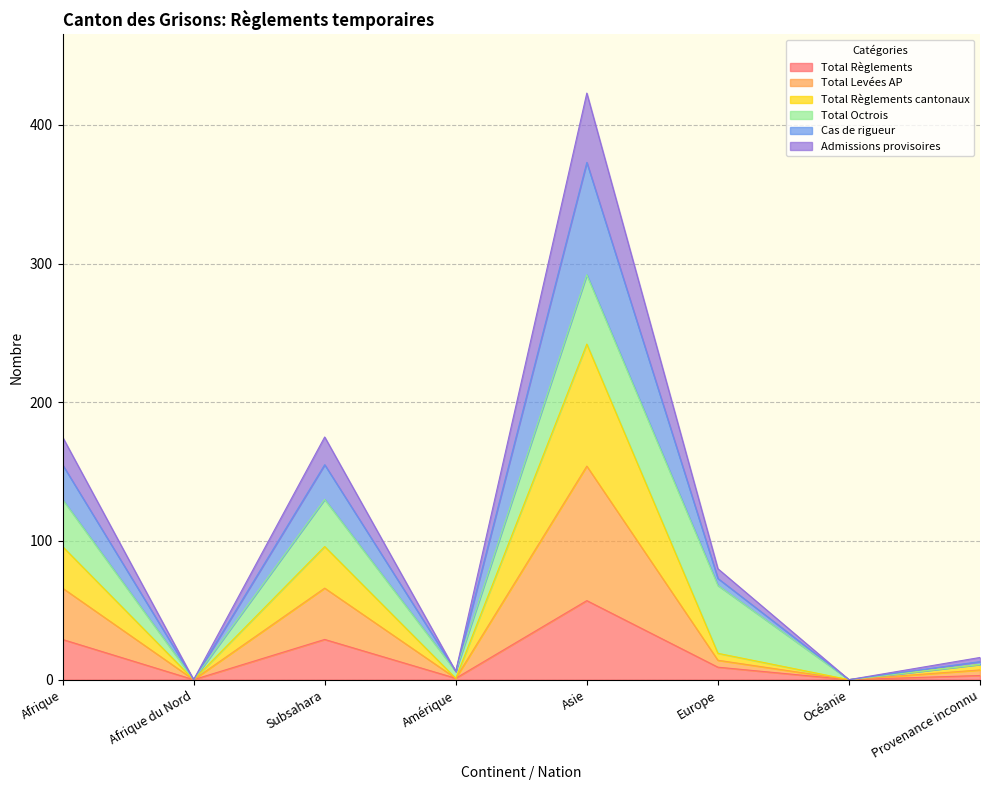

Does the chart display data point markers on the line(s)?

No